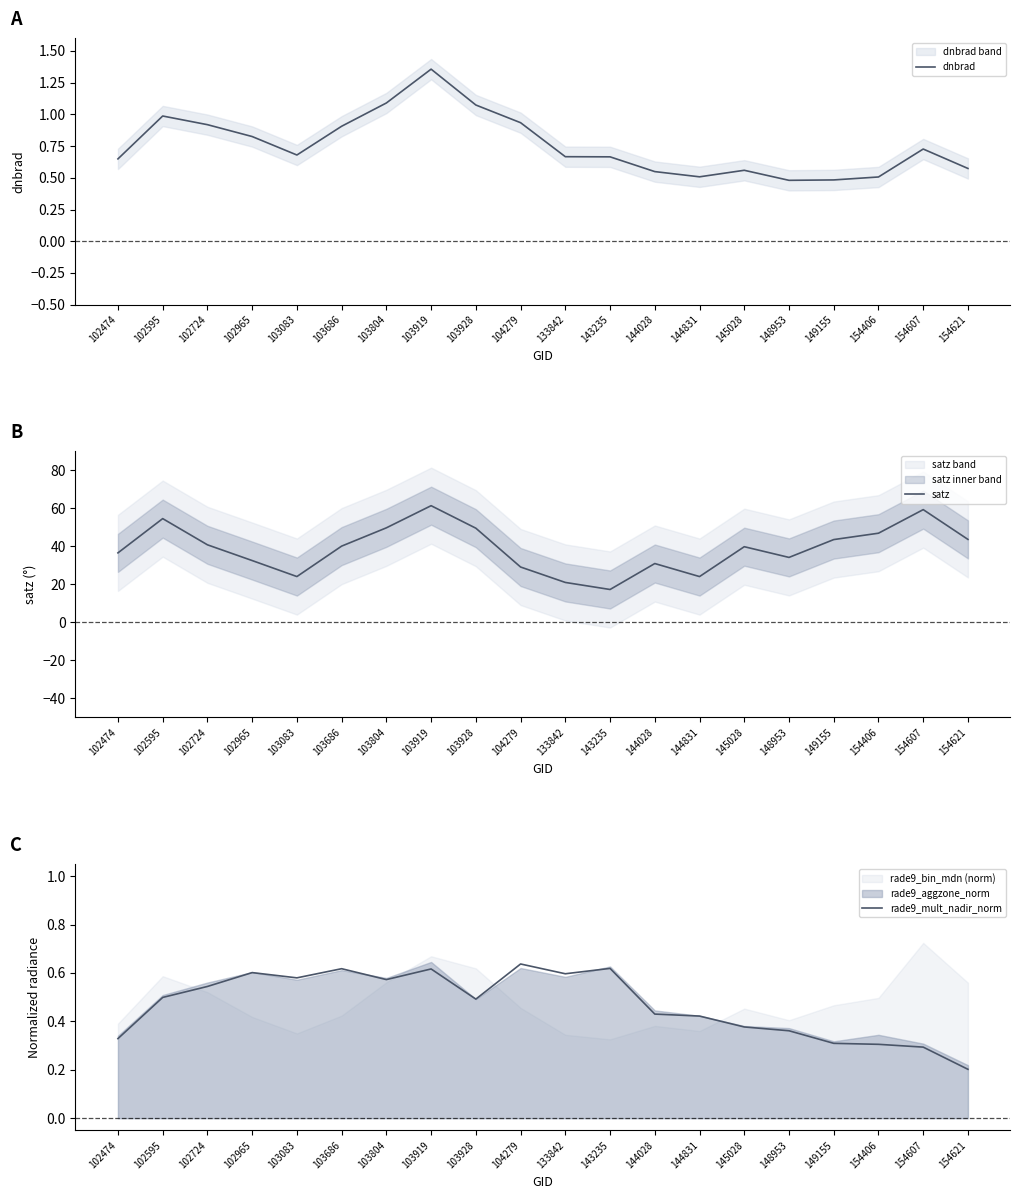

True or false: satz and dnbrad cross at least once.

False